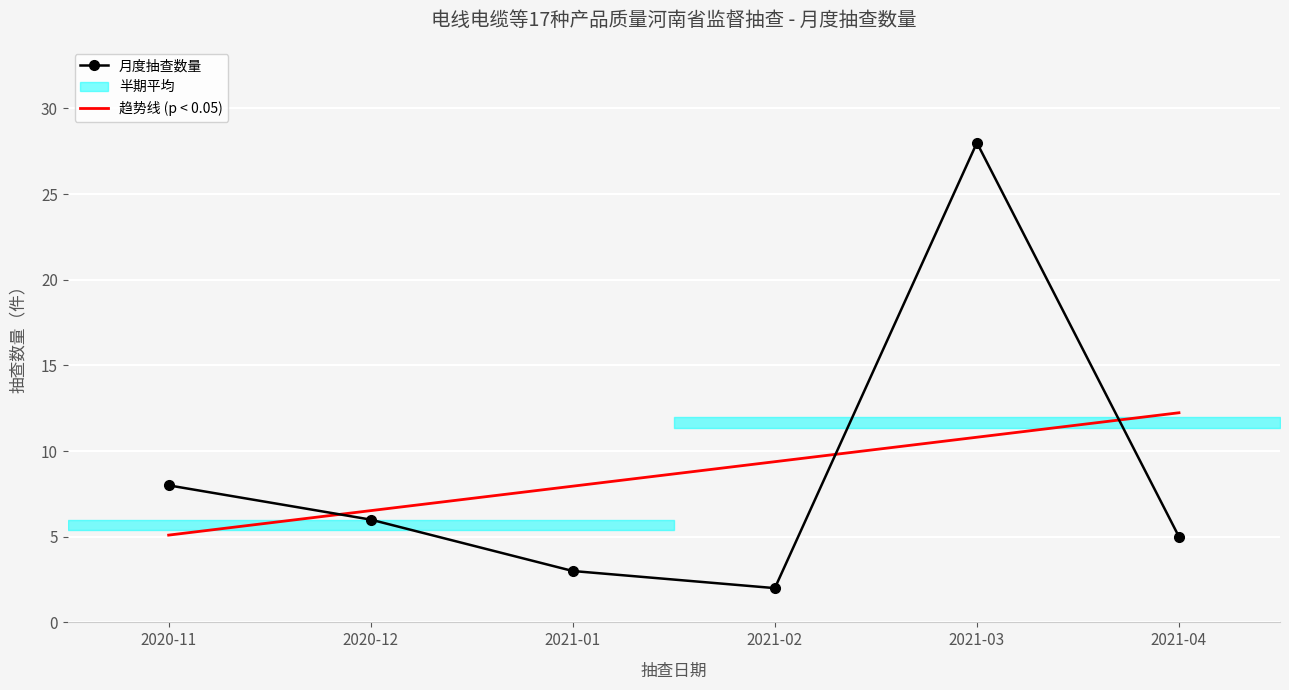

What is the lowest value of the 月度抽查数量 series?

2.0